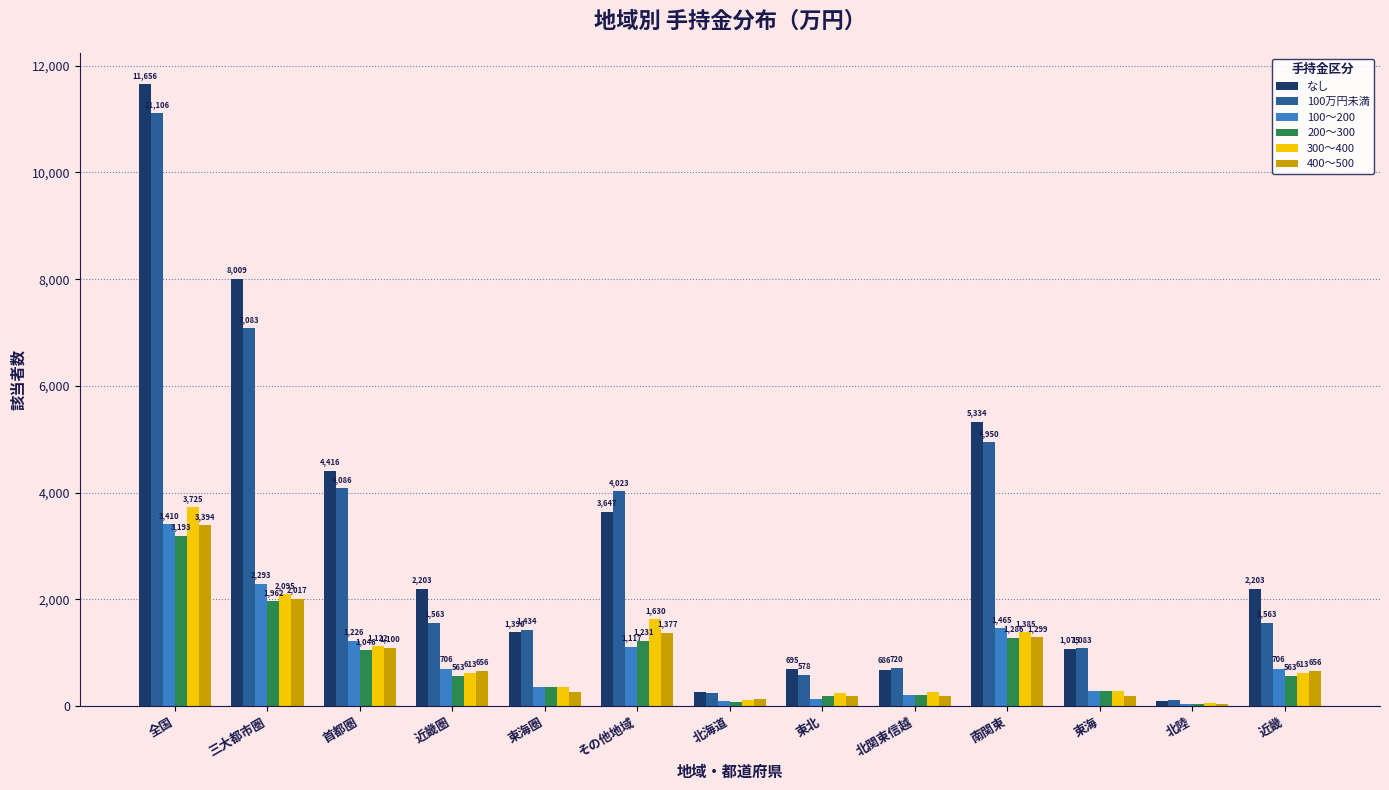

True or false: 200～300 has a value of 36 at 北陸.

True